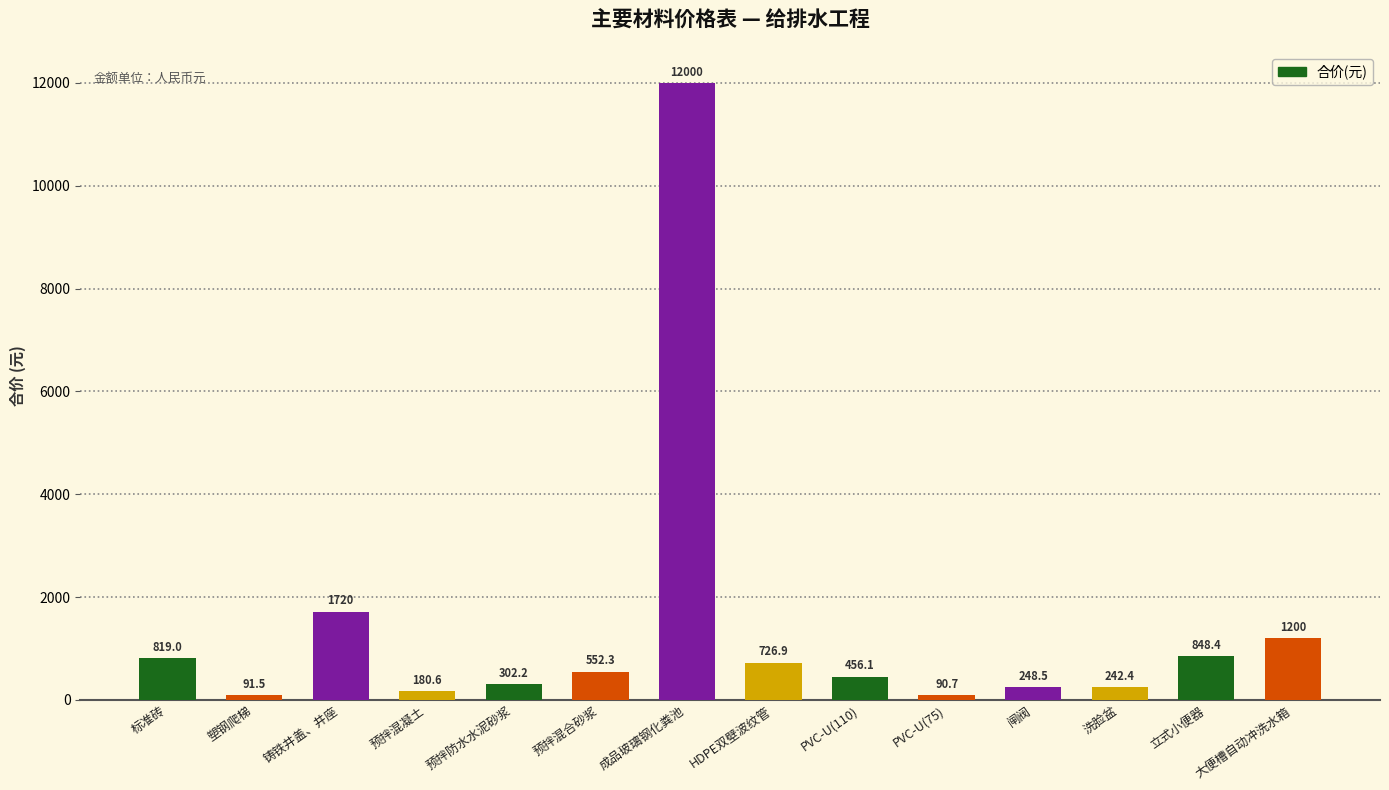

What is the average value?

1391.3